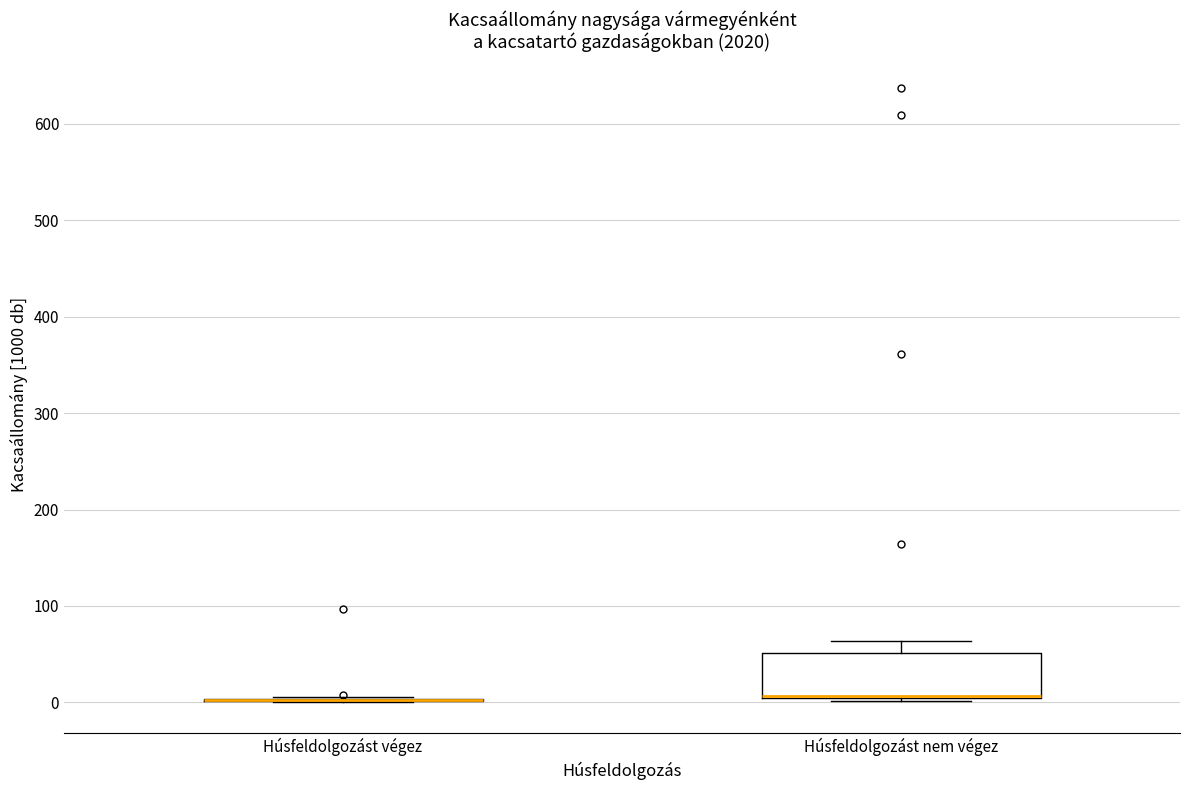

Reading left to right, read every box against the y-axis: the position of its median line, the range the box covers, and the ends of its whiskers. The values are not printed on the chart, so give them approximately, as read against the axis.

Húsfeldolgozást végez: box collapsed to a line at 0, whiskers 0 to 10
Húsfeldolgozást nem végez: median 10 (drawn on the box's lower edge), box 0 to 50, whiskers 0 to 60